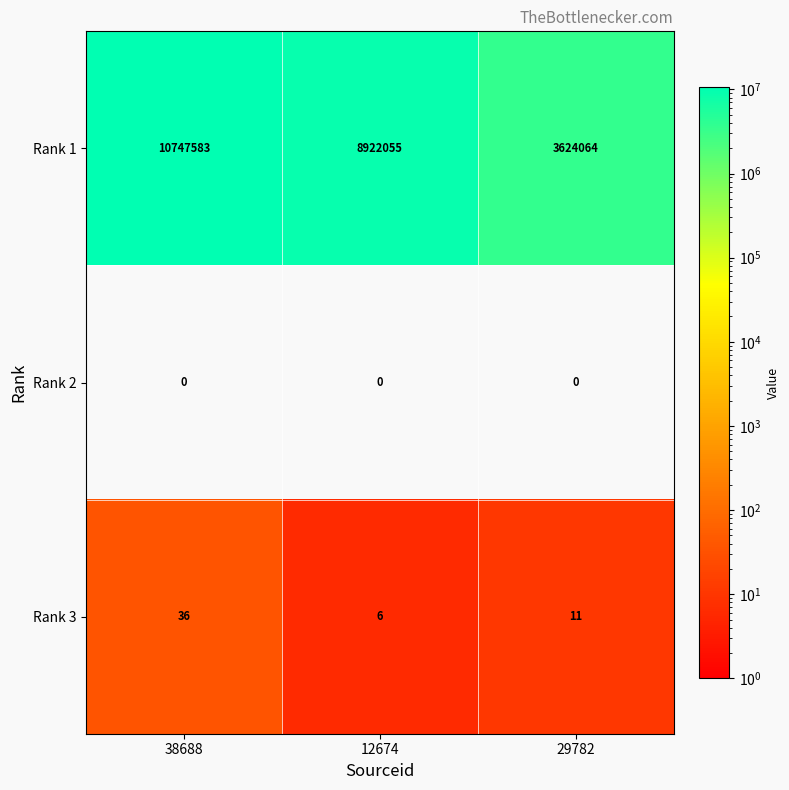

Which series has the largest total across all categories?

Rank 1